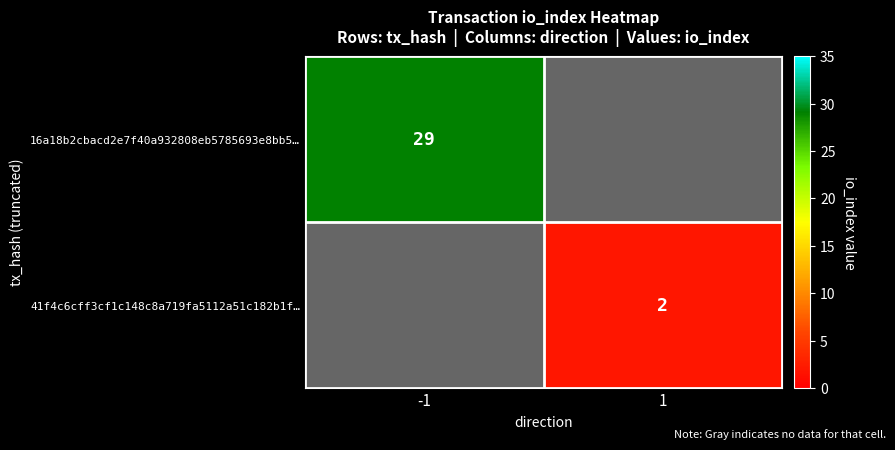

Is the value of 16a18b2cbacd2e7f40a932808eb5785693e8bb5… at -1 greater than the value of 41f4c6cff3cf1c148c8a719fa5112a51c182b1f… at 1?

Yes